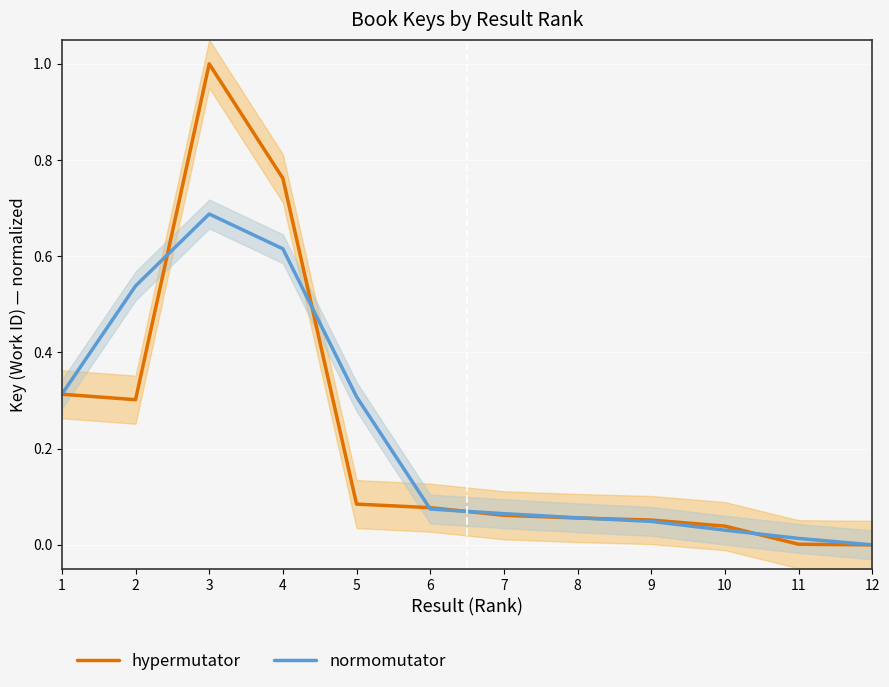

Which label corresponds to the smallest value in the chart?

12